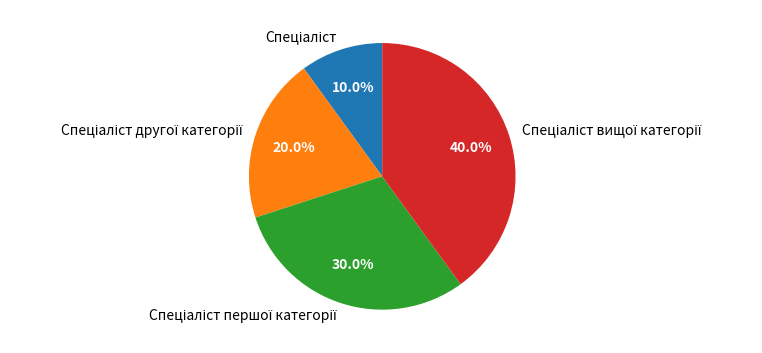

Does any single category account for the majority?

No